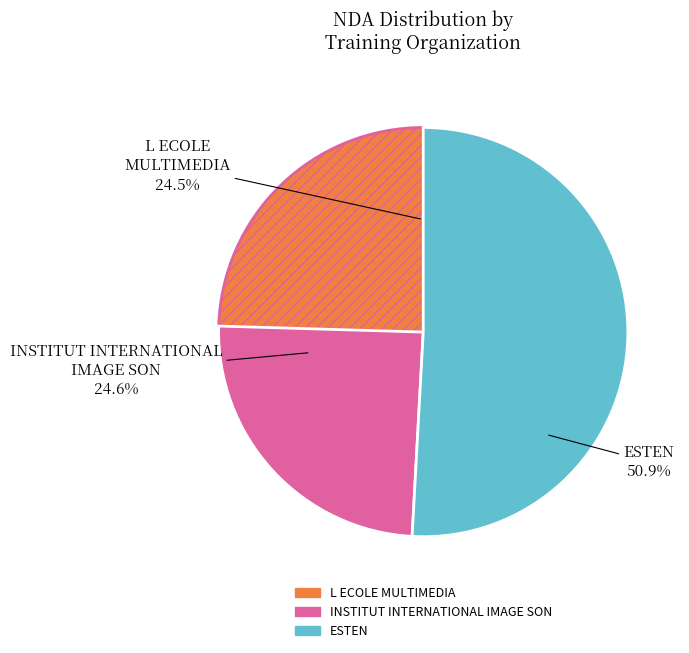

Which slice represents more than half of the pie?

ESTEN